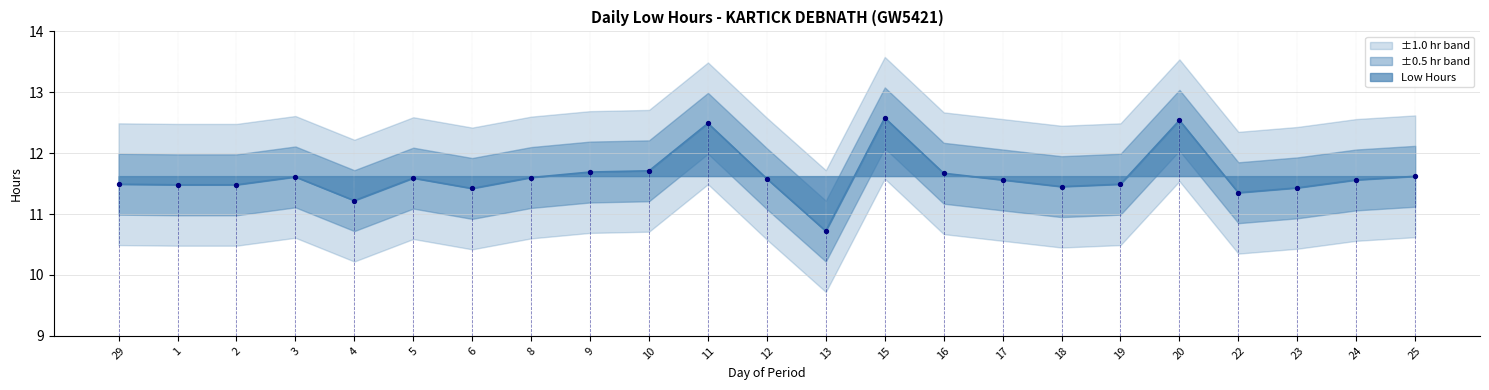

What is the ratio of the value at 5 to the value at 12?

1.0